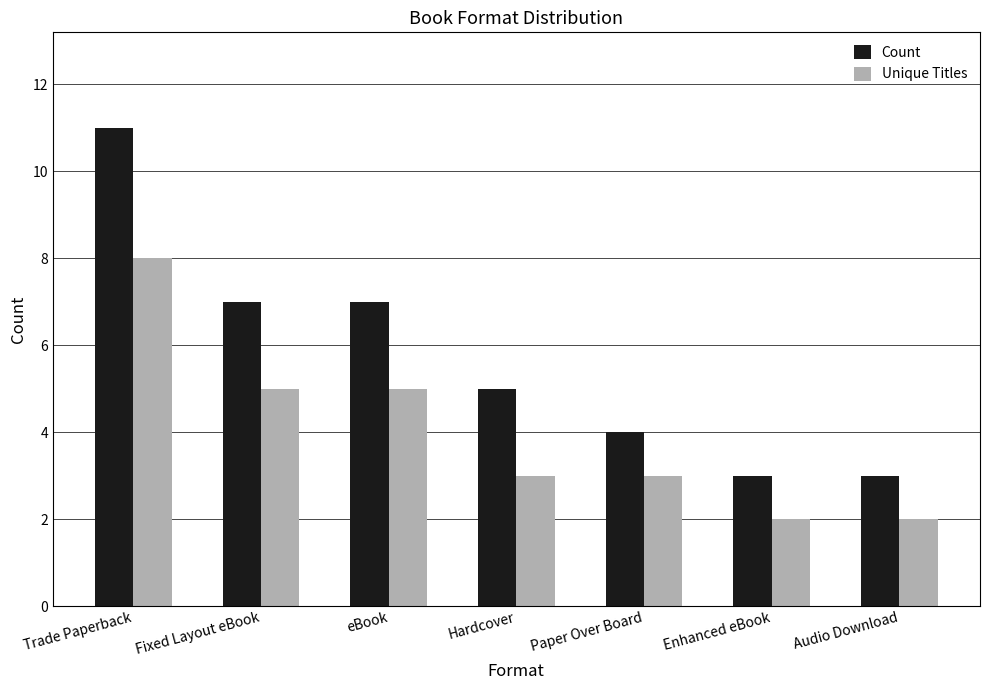

How many groups of bars are there?

7